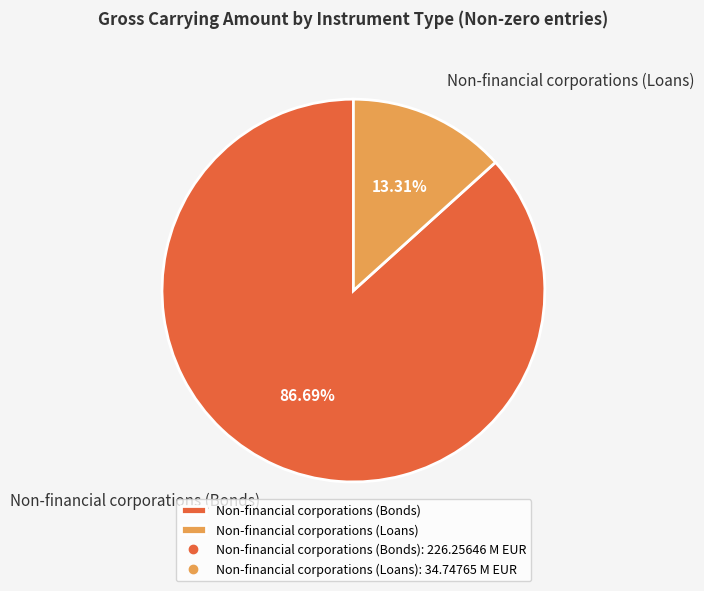

Is the sum of Non-financial corporations (Bonds) and Non-financial corporations (Loans) greater than half?

Yes